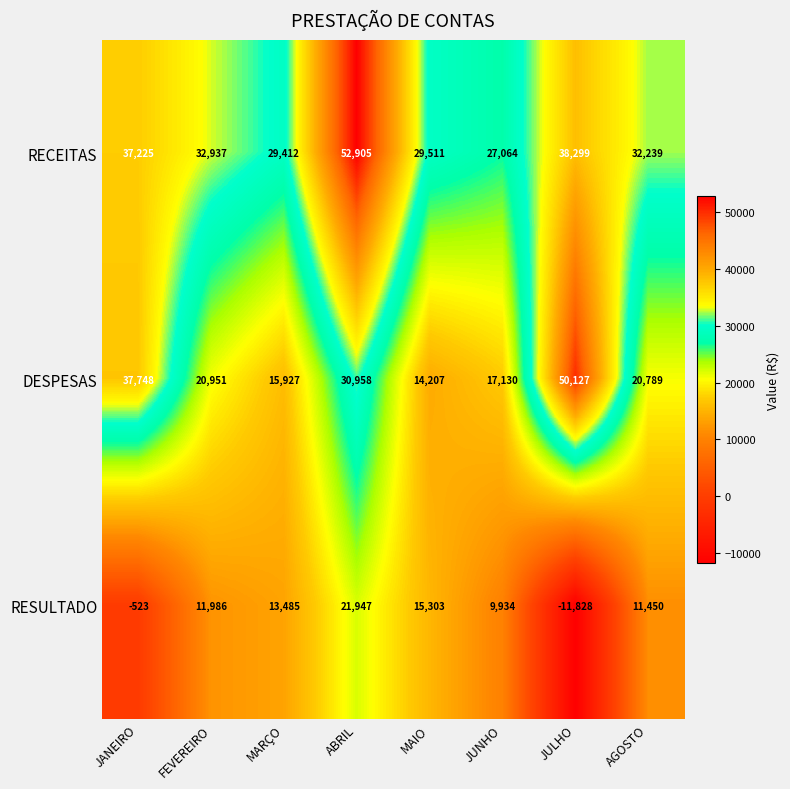

Read the RESULTADO value at JUNHO, to the nearest 10.

9930